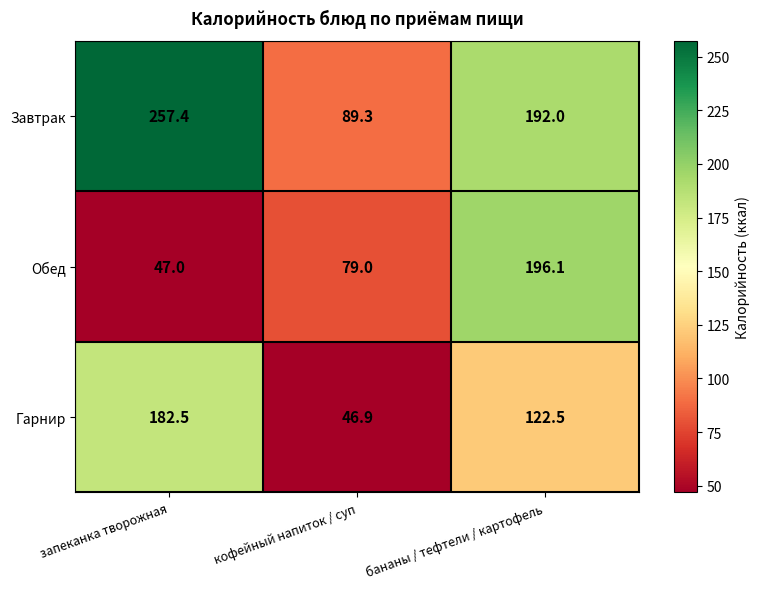

At which category is the sum across all series the highest?

бананы / тефтели / картофель